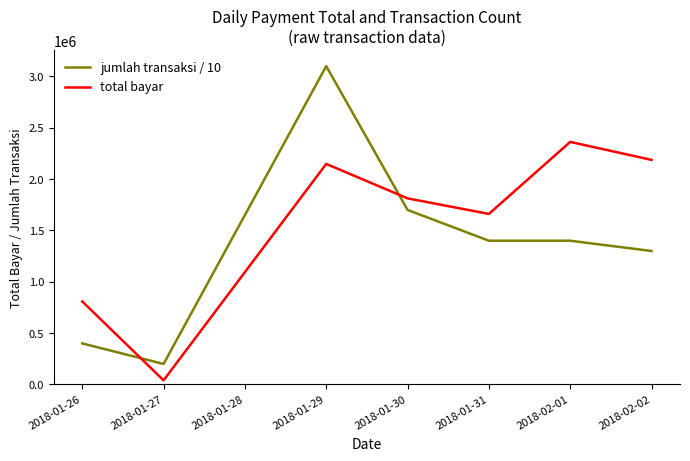

At how many categories does at least one series exceed 654006?

6